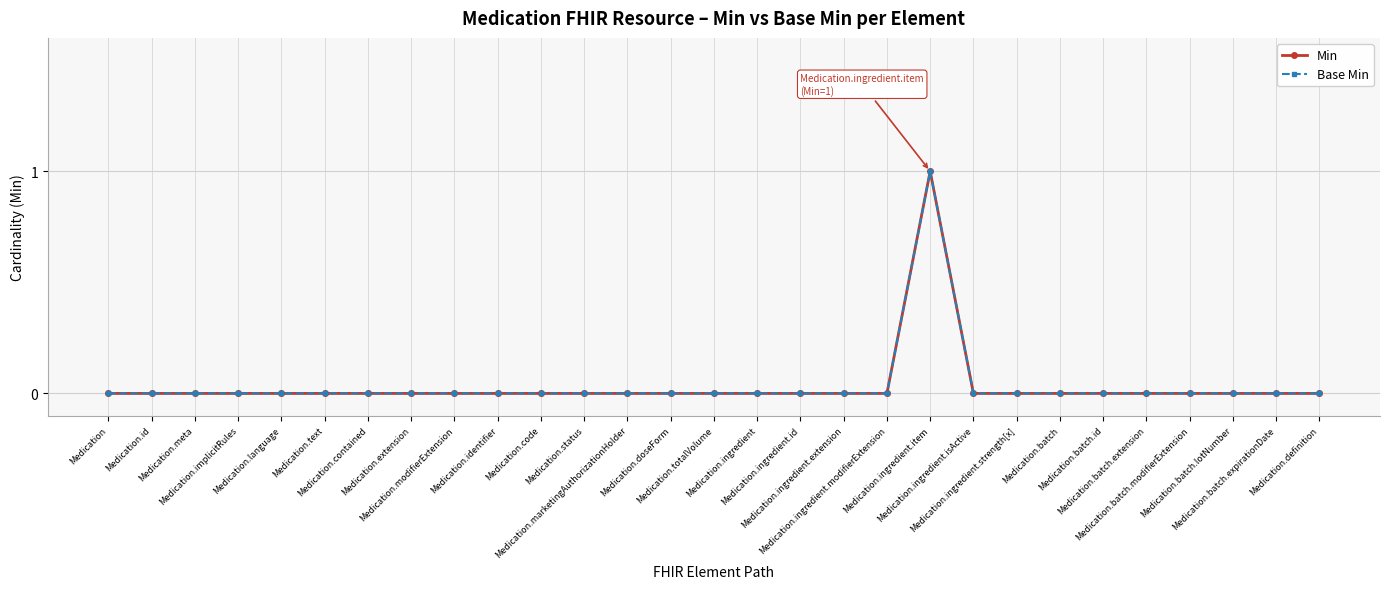

Is it true that Base Min equals 0 at Medication.modifierExtension?

False